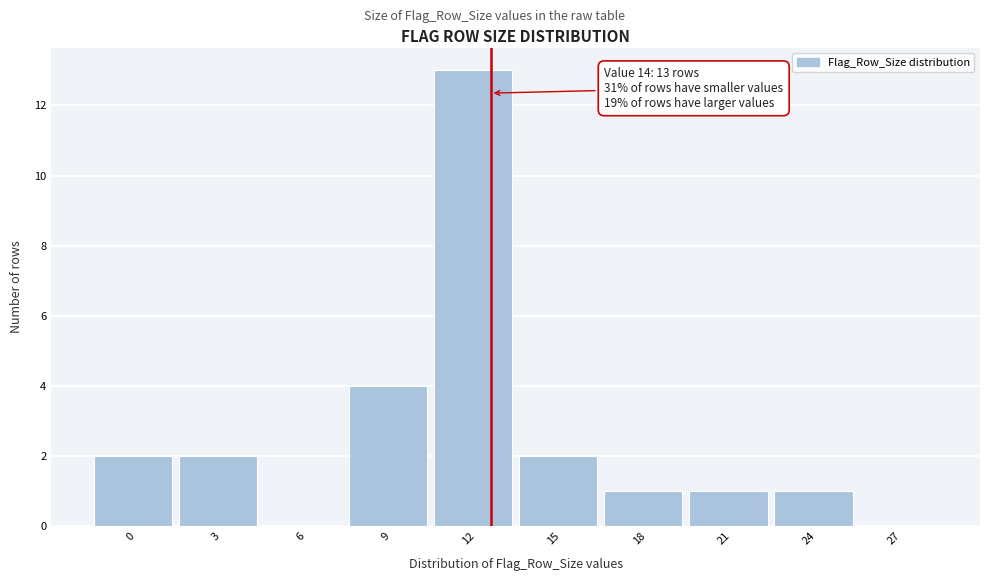

Reading right to left, transcribe all the data shown in this chart.

27=0	24=1	21=1	18=1	15=2	12=13	9=4	6=0	3=2	0=2